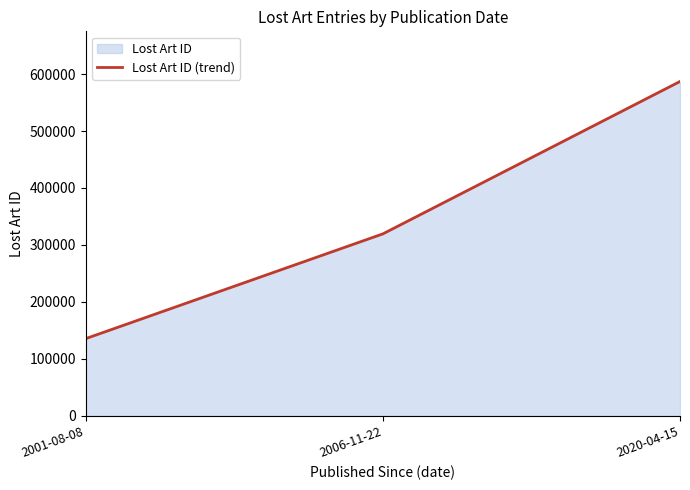

List the labels in order of value, largest first.

2020-04-15, 2006-11-22, 2001-08-08